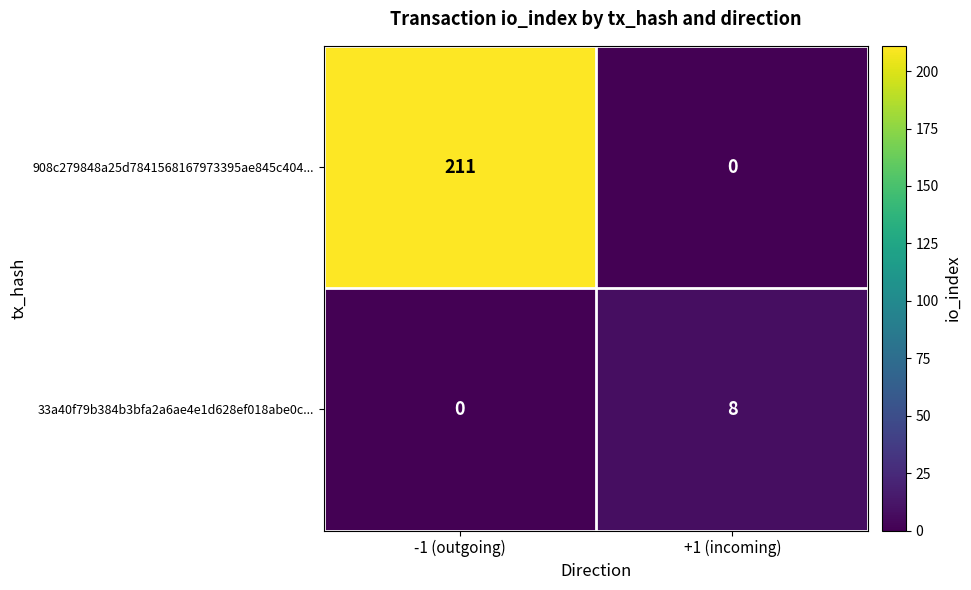

How many data points does each series have?

2